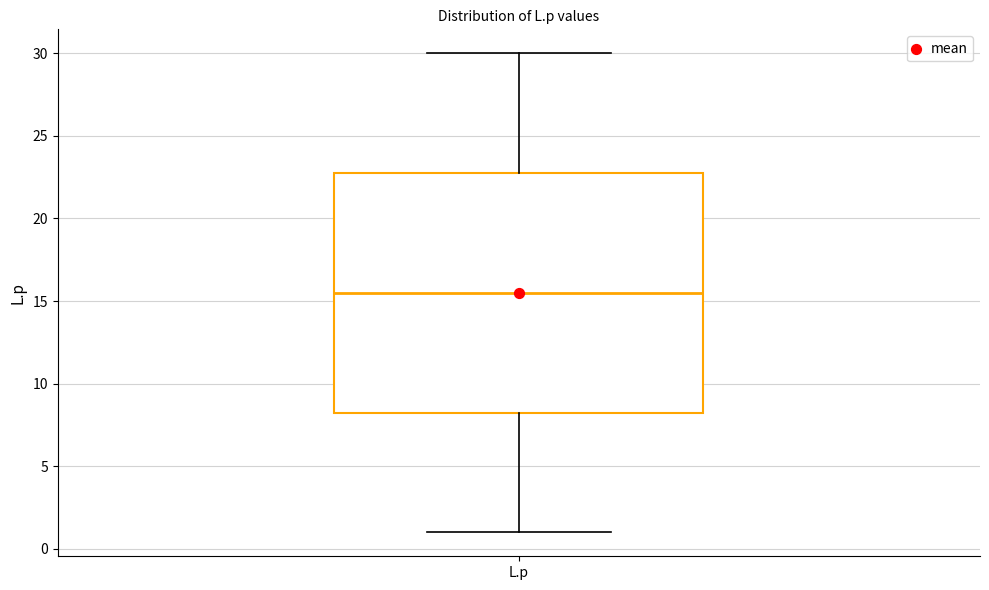

Read this box plot against the y-axis: the position of the median line, the range covered by the box, and the ends of both whiskers. The values are not printed on the chart, so give them approximately, as read against the axis.

median 15.5, box 8.5 to 23.0, whiskers 1.0 to 30.0